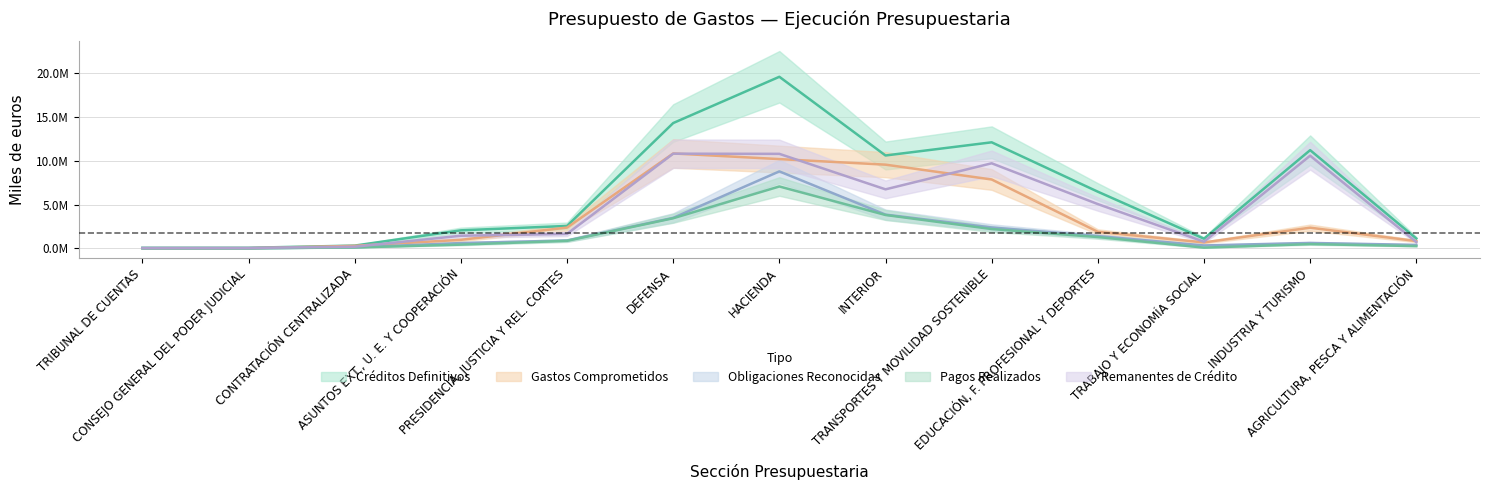

Reading left to right, list all the values displayed in this chart.

Créditos Definitivos: TRIBUNAL DE CUENTAS=78562	CONSEJO GENERAL DEL PODER JUDICIAL=79363	CONTRATACIÓN CENTRALIZADA=328544	ASUNTOS EXT., U. E. Y COOPERACIÓN=2069437	PRESIDENCIA, JUSTICIA Y REL. CORTES=2572097	DEFENSA=14311017	HACIENDA=19590902	INTERIOR=10610060	TRANSPORTES Y MOVILIDAD SOSTENIBLE=12114207	EDUCACIÓN, F. PROFESIONAL Y DEPORTES=6477821	TRABAJO Y ECONOMÍA SOCIAL=1116451	INDUSTRIA Y TURISMO=11218888	AGRICULTURA, PESCA Y ALIMENTACIÓN=1141870
Gastos Comprometidos: TRIBUNAL DE CUENTAS=29779	CONSEJO GENERAL DEL PODER JUDICIAL=32026	CONTRATACIÓN CENTRALIZADA=299397	ASUNTOS EXT., U. E. Y COOPERACIÓN=987144	PRESIDENCIA, JUSTICIA Y REL. CORTES=2382501	DEFENSA=10840629	HACIENDA=10198587	INTERIOR=9563411	TRANSPORTES Y MOVILIDAD SOSTENIBLE=7871836	EDUCACIÓN, F. PROFESIONAL Y DEPORTES=1900225	TRABAJO Y ECONOMÍA SOCIAL=689519	INDUSTRIA Y TURISMO=2372225	AGRICULTURA, PESCA Y ALIMENTACIÓN=845873
Obligaciones Reconocidas: TRIBUNAL DE CUENTAS=24464	CONSEJO GENERAL DEL PODER JUDICIAL=22611	CONTRATACIÓN CENTRALIZADA=128014	ASUNTOS EXT., U. E. Y COOPERACIÓN=617928	PRESIDENCIA, JUSTICIA Y REL. CORTES=910869	DEFENSA=3494188	HACIENDA=8794604	INTERIOR=3863359	TRANSPORTES Y MOVILIDAD SOSTENIBLE=2395627	EDUCACIÓN, F. PROFESIONAL Y DEPORTES=1413659	TRABAJO Y ECONOMÍA SOCIAL=345316	INDUSTRIA Y TURISMO=631735	AGRICULTURA, PESCA Y ALIMENTACIÓN=407573
Pagos Realizados: TRIBUNAL DE CUENTAS=24346	CONSEJO GENERAL DEL PODER JUDICIAL=21907	CONTRATACIÓN CENTRALIZADA=117376	ASUNTOS EXT., U. E. Y COOPERACIÓN=437588	PRESIDENCIA, JUSTICIA Y REL. CORTES=875231	DEFENSA=3449746	HACIENDA=7072937	INTERIOR=3821212	TRANSPORTES Y MOVILIDAD SOSTENIBLE=2216431	EDUCACIÓN, F. PROFESIONAL Y DEPORTES=1305539	TRABAJO Y ECONOMÍA SOCIAL=96811	INDUSTRIA Y TURISMO=495498	AGRICULTURA, PESCA Y ALIMENTACIÓN=272219
Remanentes de Crédito: TRIBUNAL DE CUENTAS=54098	CONSEJO GENERAL DEL PODER JUDICIAL=56752	CONTRATACIÓN CENTRALIZADA=200530	ASUNTOS EXT., U. E. Y COOPERACIÓN=1451509	PRESIDENCIA, JUSTICIA Y REL. CORTES=1661228	DEFENSA=10816829	HACIENDA=10796298	INTERIOR=6746701	TRANSPORTES Y MOVILIDAD SOSTENIBLE=9718580	EDUCACIÓN, F. PROFESIONAL Y DEPORTES=5064162	TRABAJO Y ECONOMÍA SOCIAL=771135	INDUSTRIA Y TURISMO=10587153	AGRICULTURA, PESCA Y ALIMENTACIÓN=734297